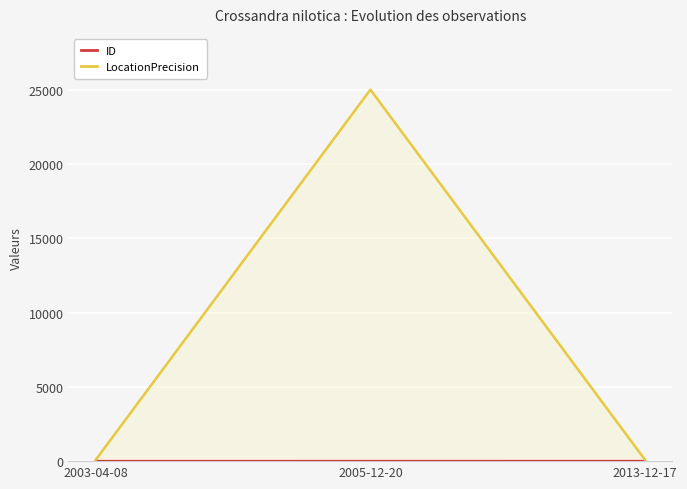

Which label corresponds to the largest value in the chart?

2005-12-20